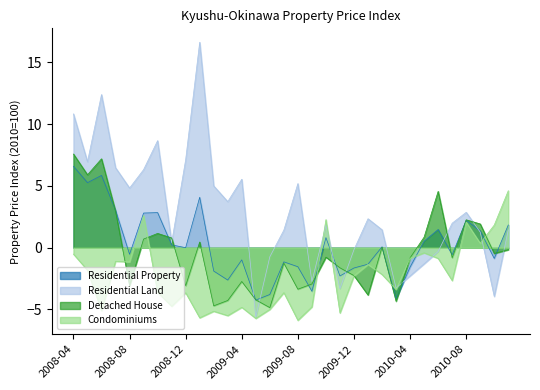

How many data points in Condominiums are above -2?

14